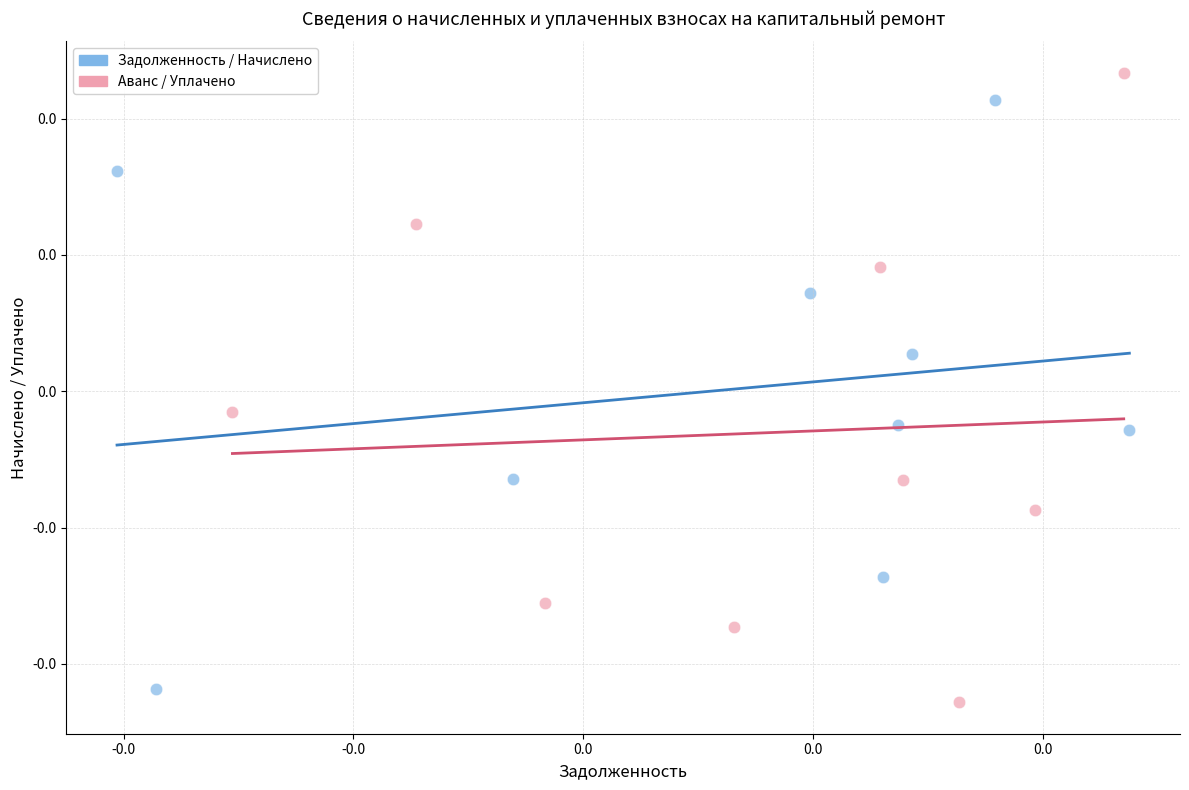

What are all the series names shown in the legend?

Задолженность / Начислено, Аванс / Уплачено